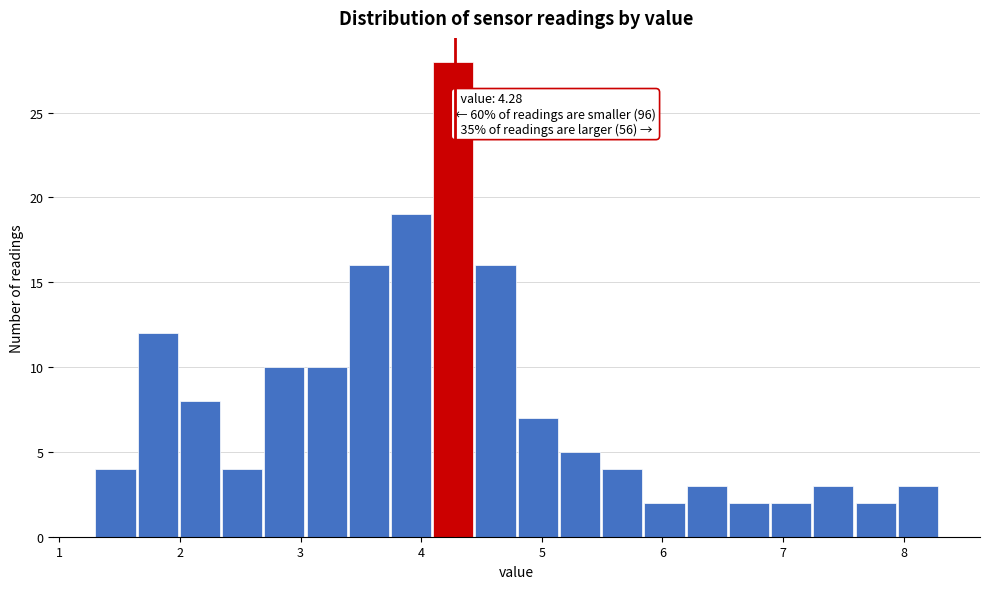

Around what value on the x-axis is the tallest bar? Give the approximate position of its centre, as read against the axis.

4.3